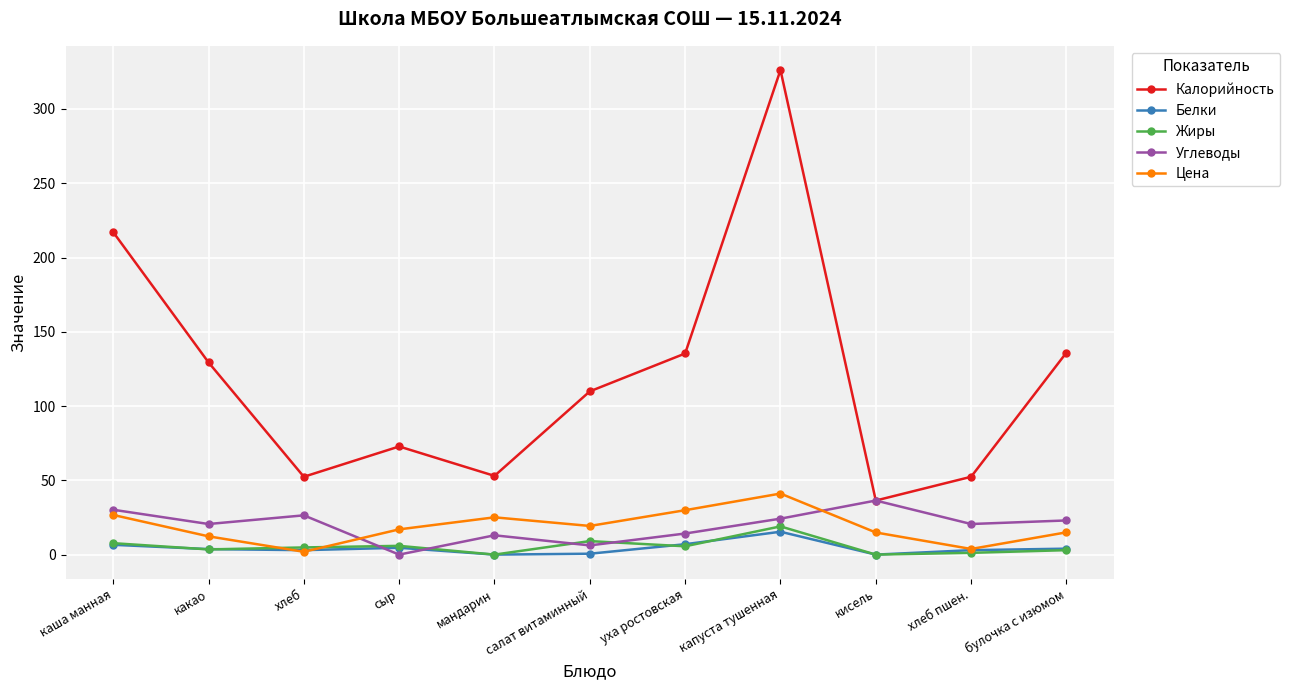

How many values in the Калорийность series are below 109?

5